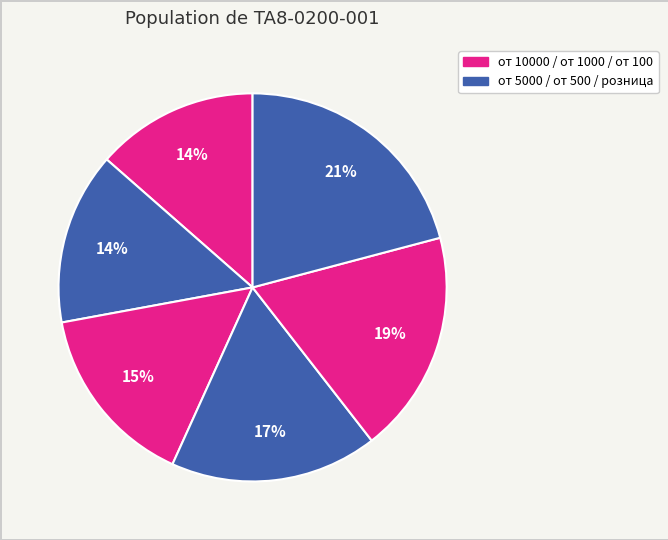

Which category has the biggest portion of the pie?

розница